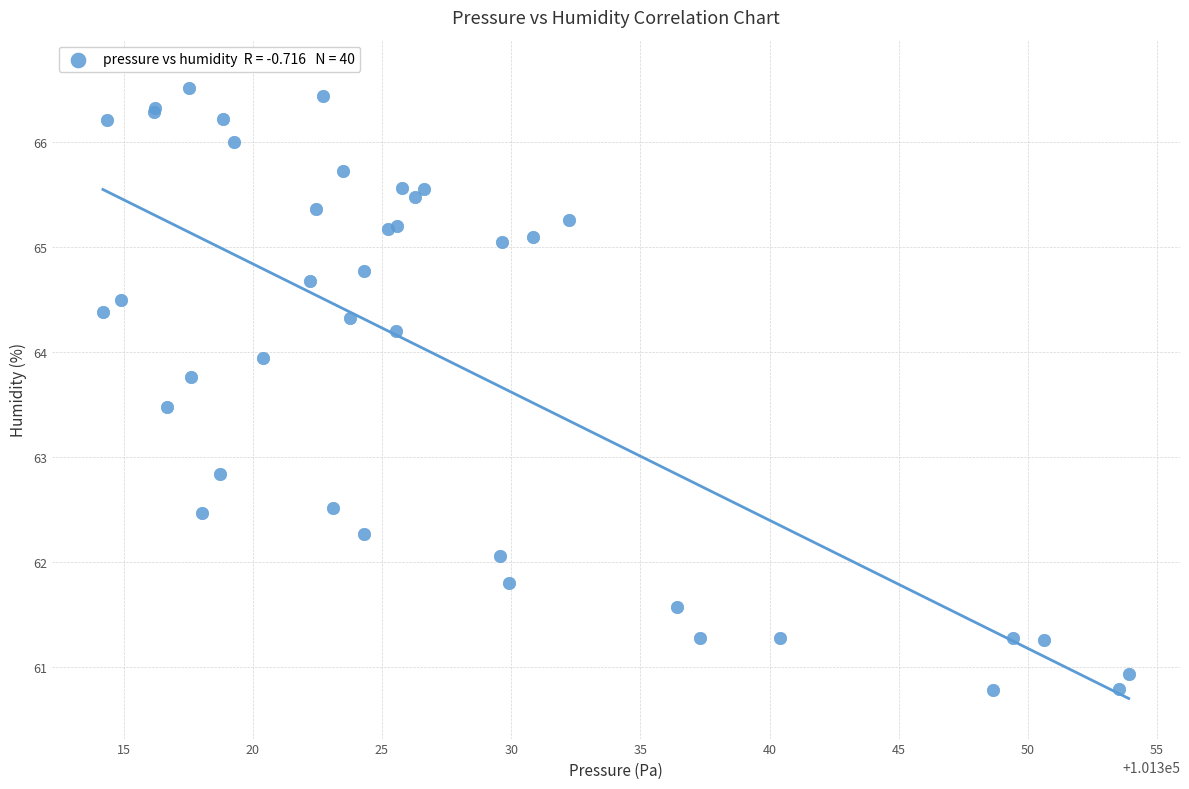

What Y value in the scatter plot is closest to 63?

62.8